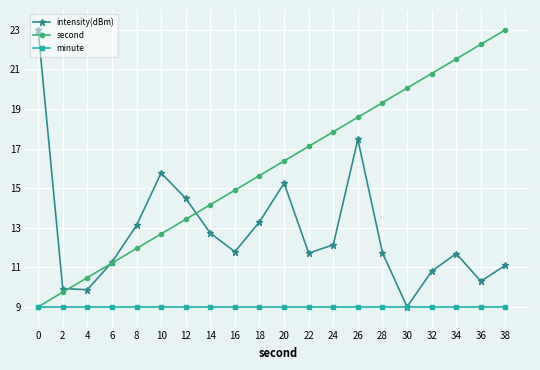

True or false: intensity(dBm) has more than 0 interior local peaks.

True